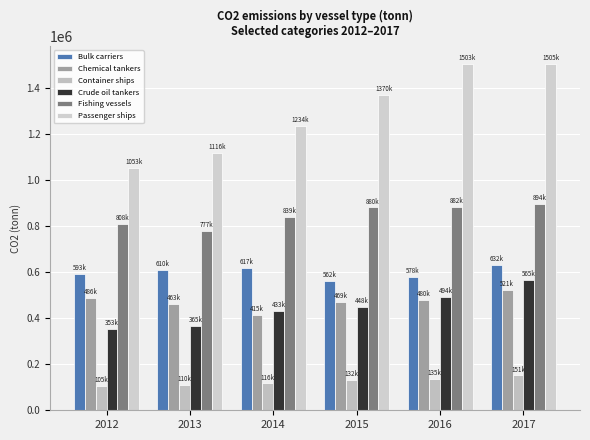

Which series has the widest spread of values?

Passenger ships